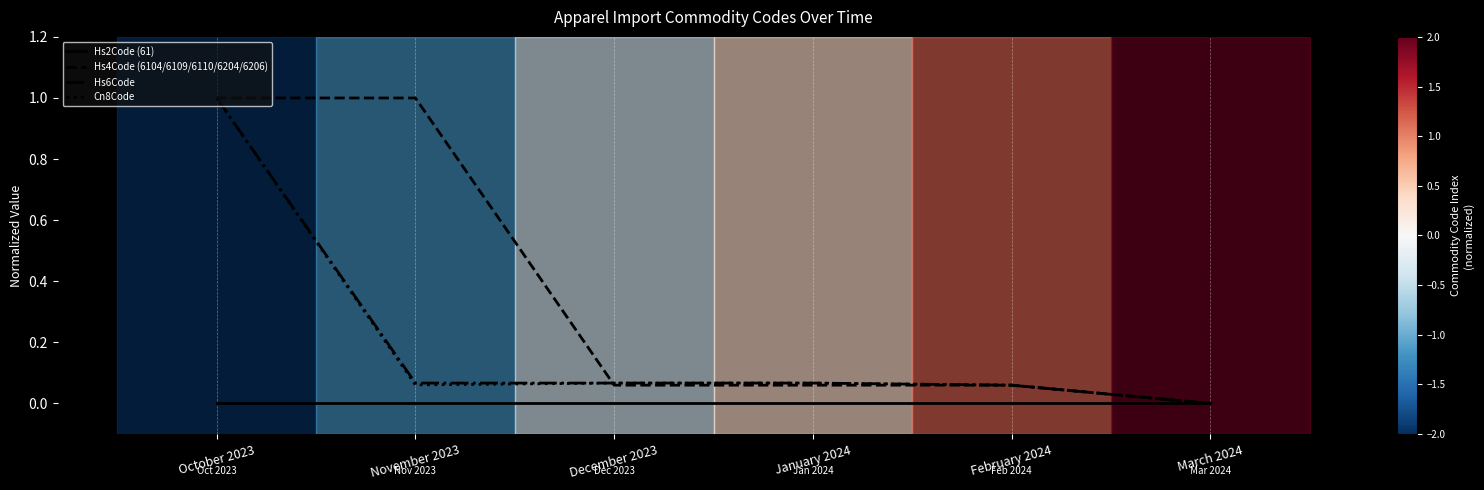

What position from the right is October 2023?

6